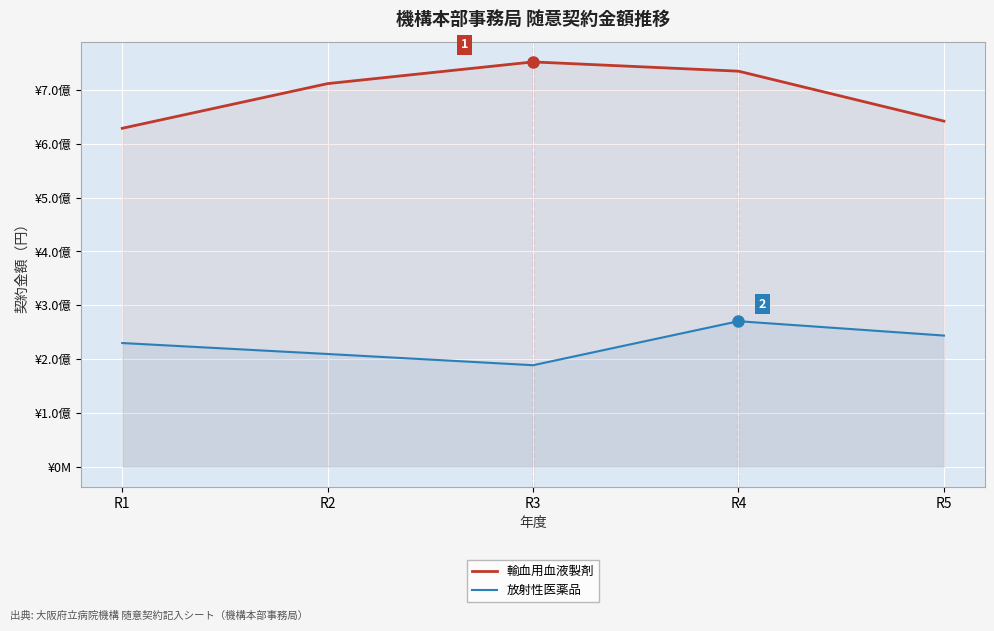

What are all the series names shown in the legend?

輸血用血液製剤, 放射性医薬品